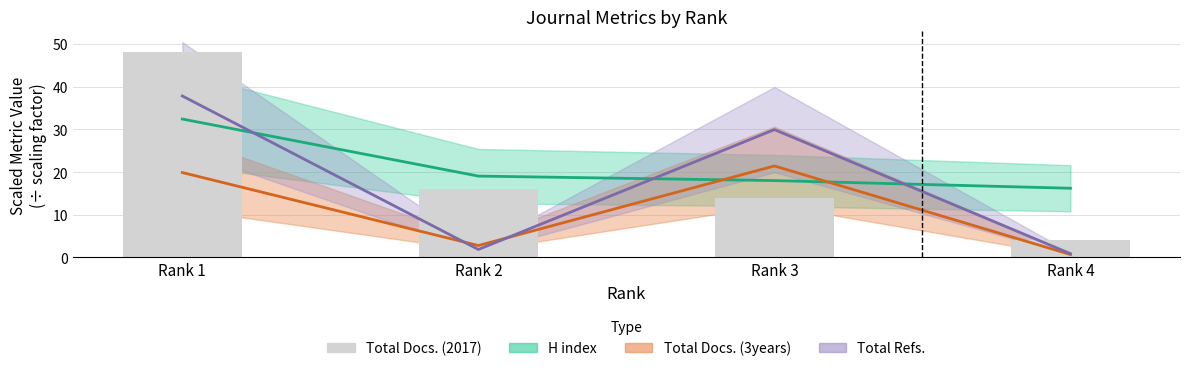

Is the value of Total Docs 3yr (mid) at Rank 1 greater than the value of Total Refs (mid) at Rank 2?

Yes